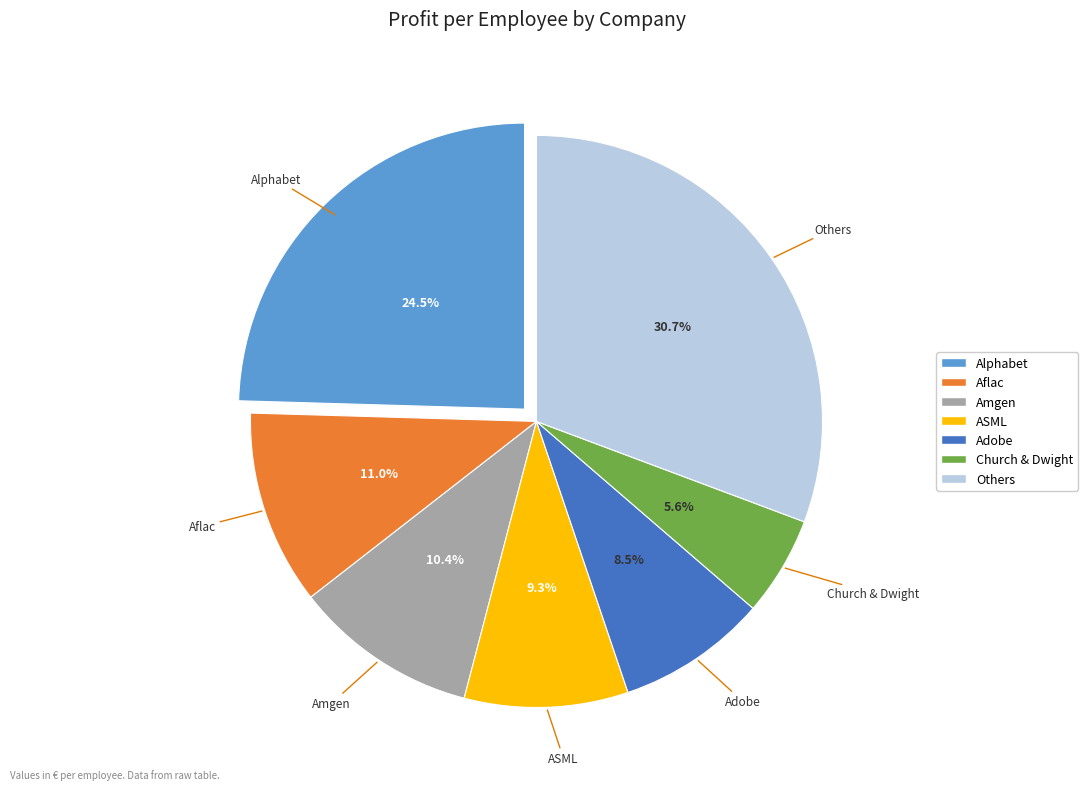

Is there any slice that represents more than half of the pie?

No